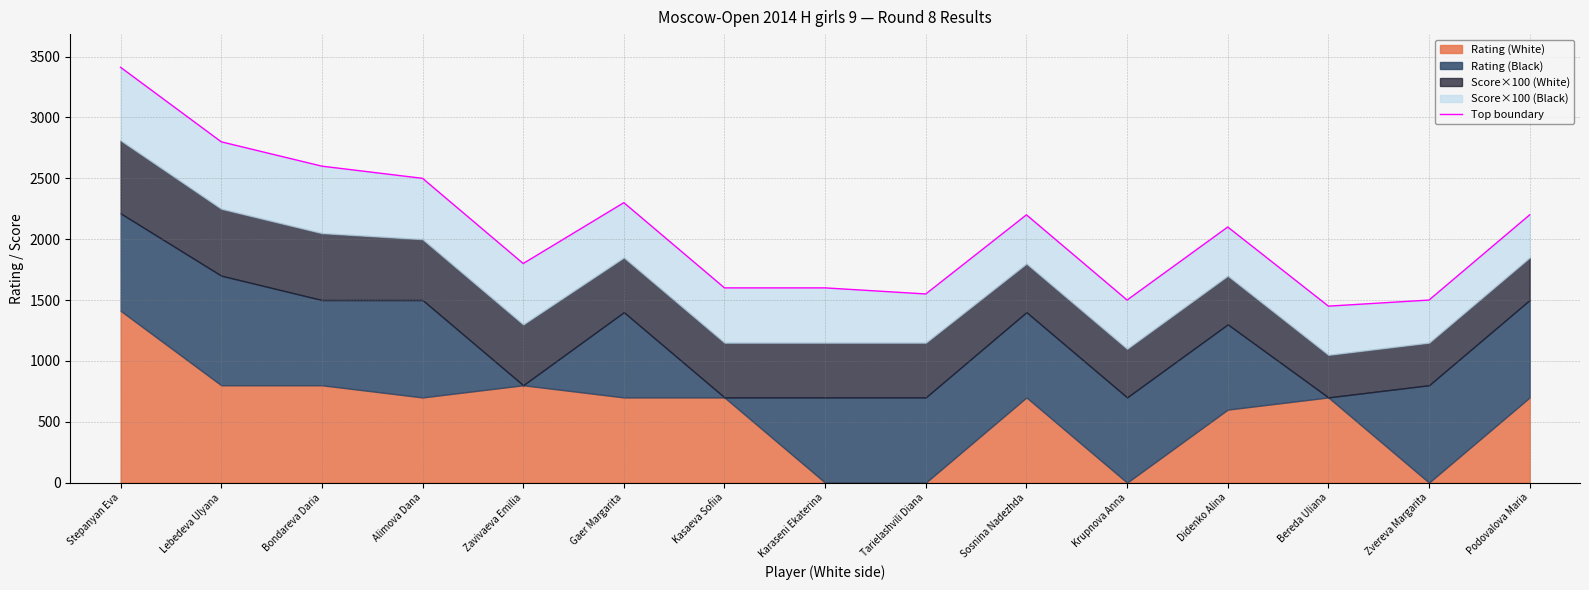

Which category has the highest value across all series?

Stepanyan Eva